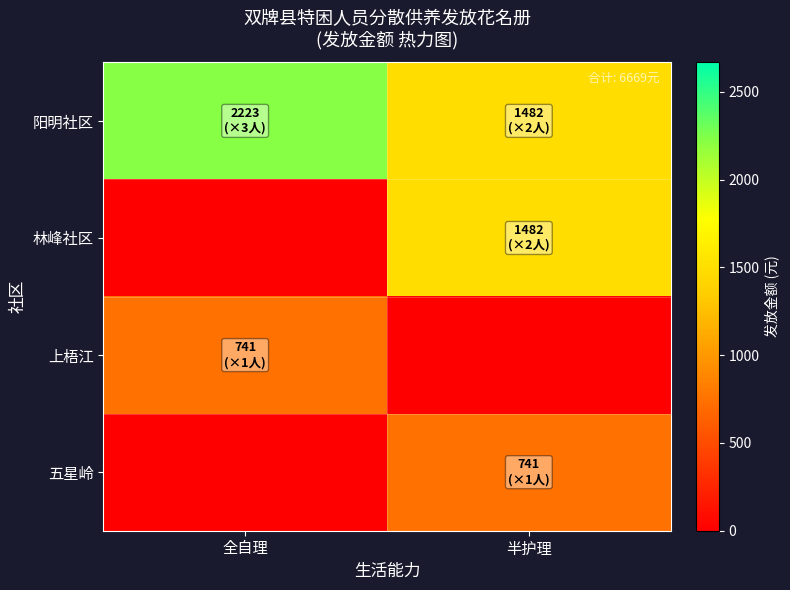

Reading left to right, transcribe all the data shown in this chart.

阳明社区: 全自理=2223	半护理=1482
林峰社区: 全自理=0	半护理=1482
上梧江: 全自理=741	半护理=0
五星岭: 全自理=0	半护理=741